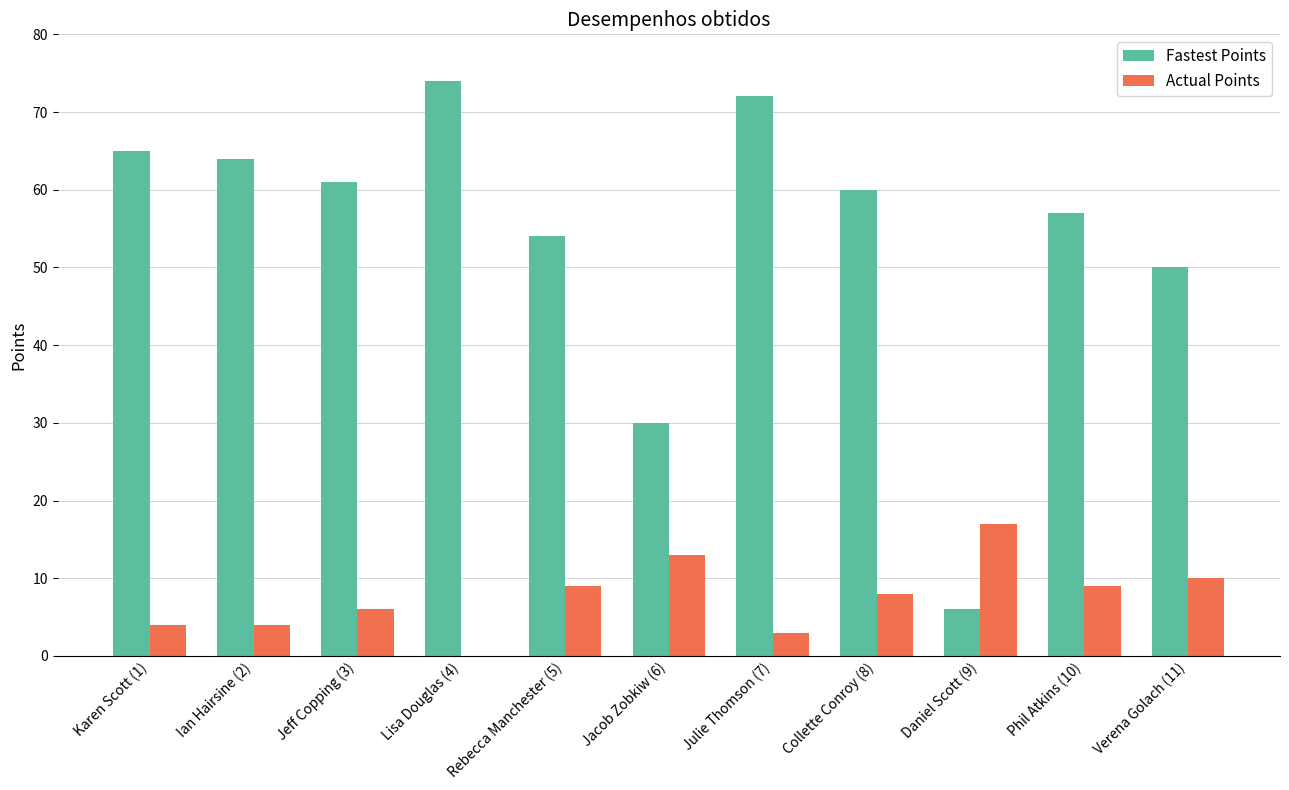

Is it true that Fastest Points equals 30 at Verena Golach (11)?

False